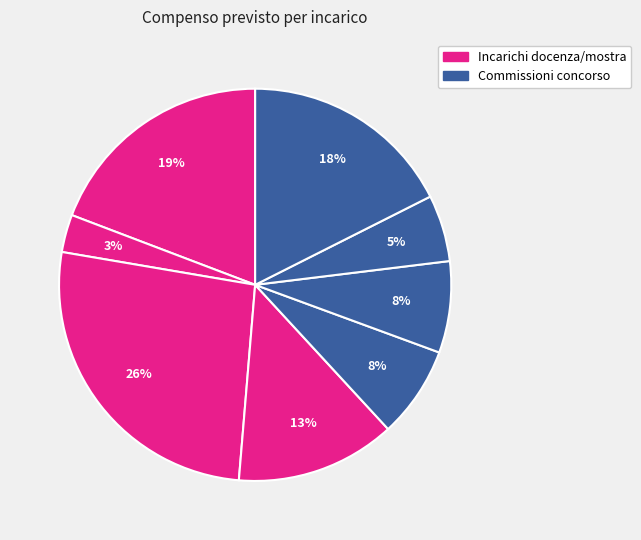

Count the number of slices in the pie.

8